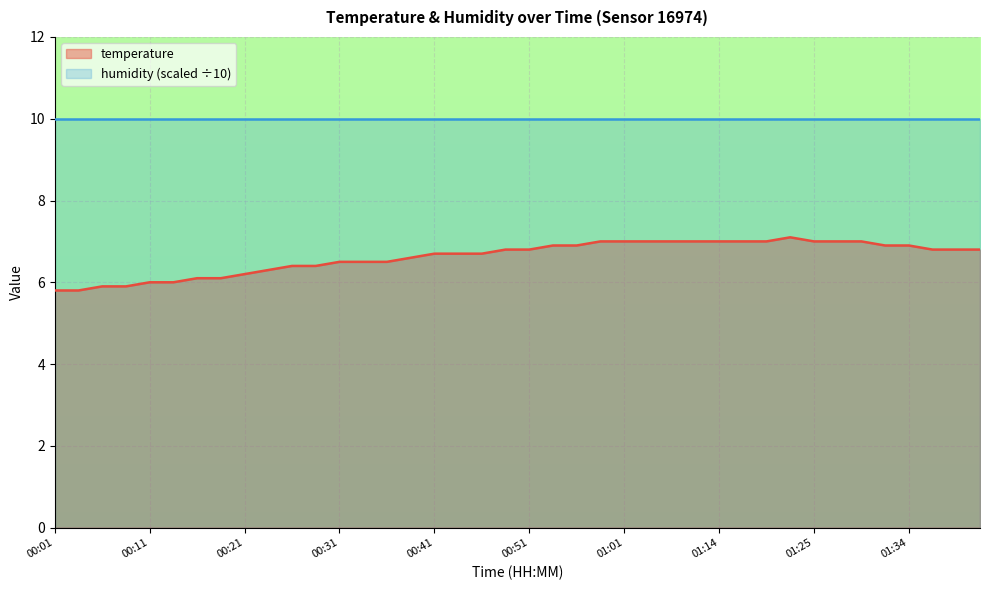

Reading left to right, list all the values displayed in this chart.

5.8	5.8	5.9	5.9	6.0	6.0	6.1	6.1	6.2	6.3	6.4	6.4	6.5	6.5	6.5	6.6	6.7	6.7	6.7	6.8	6.8	6.9	6.9	7.0	7.0	7.0	7.0	7.0	7.0	7.0	7.0	7.1	7.0	7.0	7.0	6.9	6.9	6.8	6.8	6.8